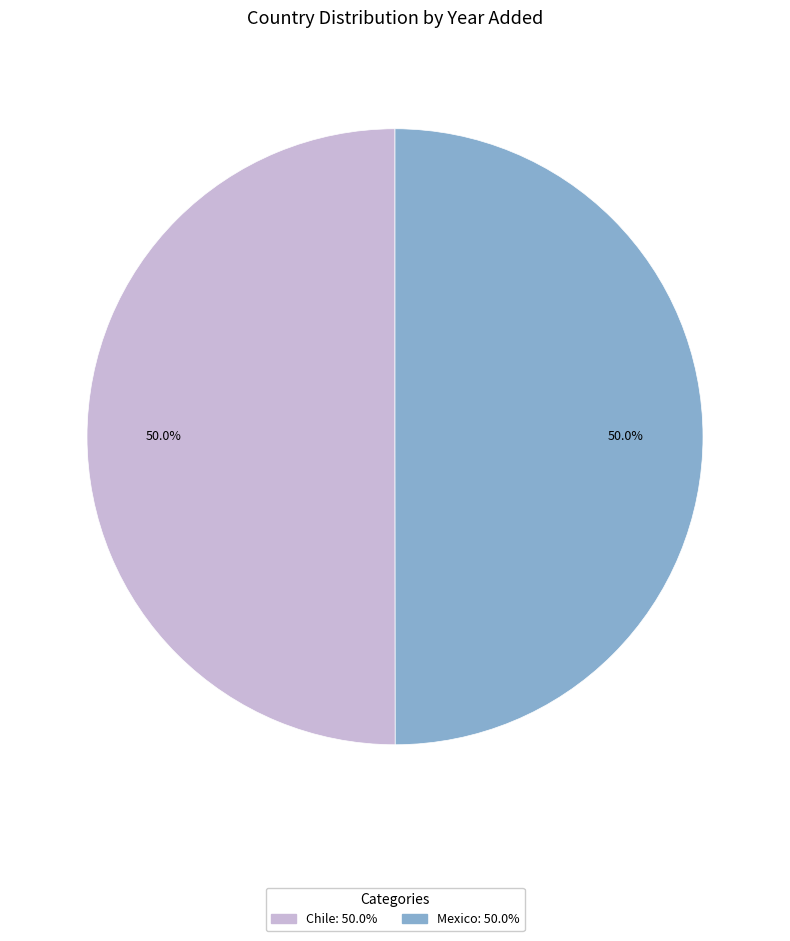

True or false: Chile accounts for 37% of the total.

False